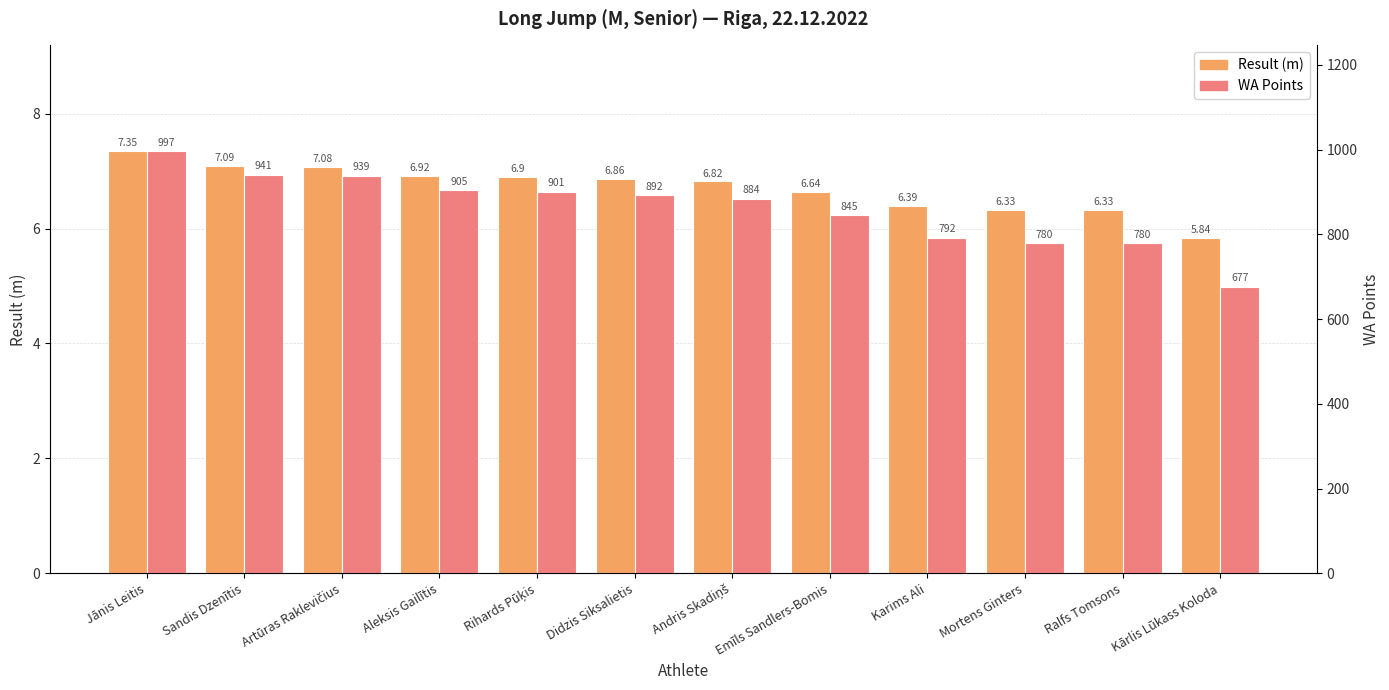

List the series in order of their peak value, highest first.

WA Points, Result (m)